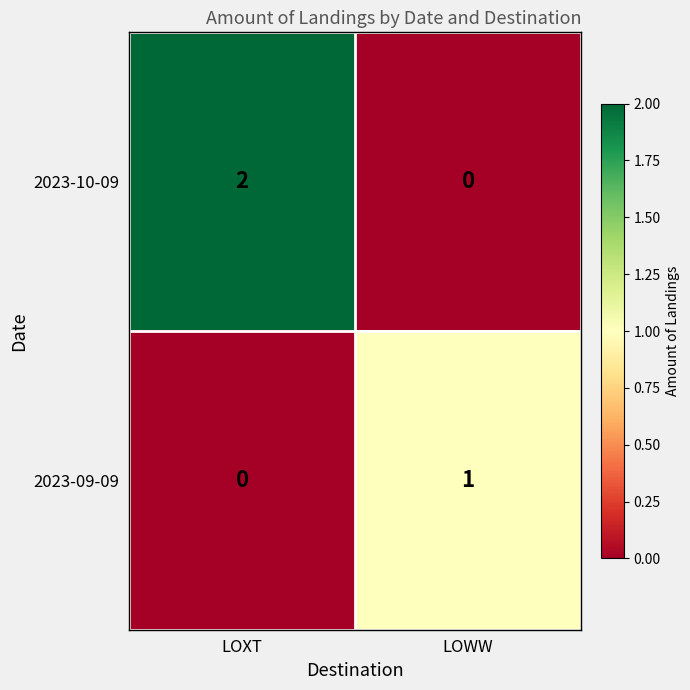

What is the greatest value displayed?

2